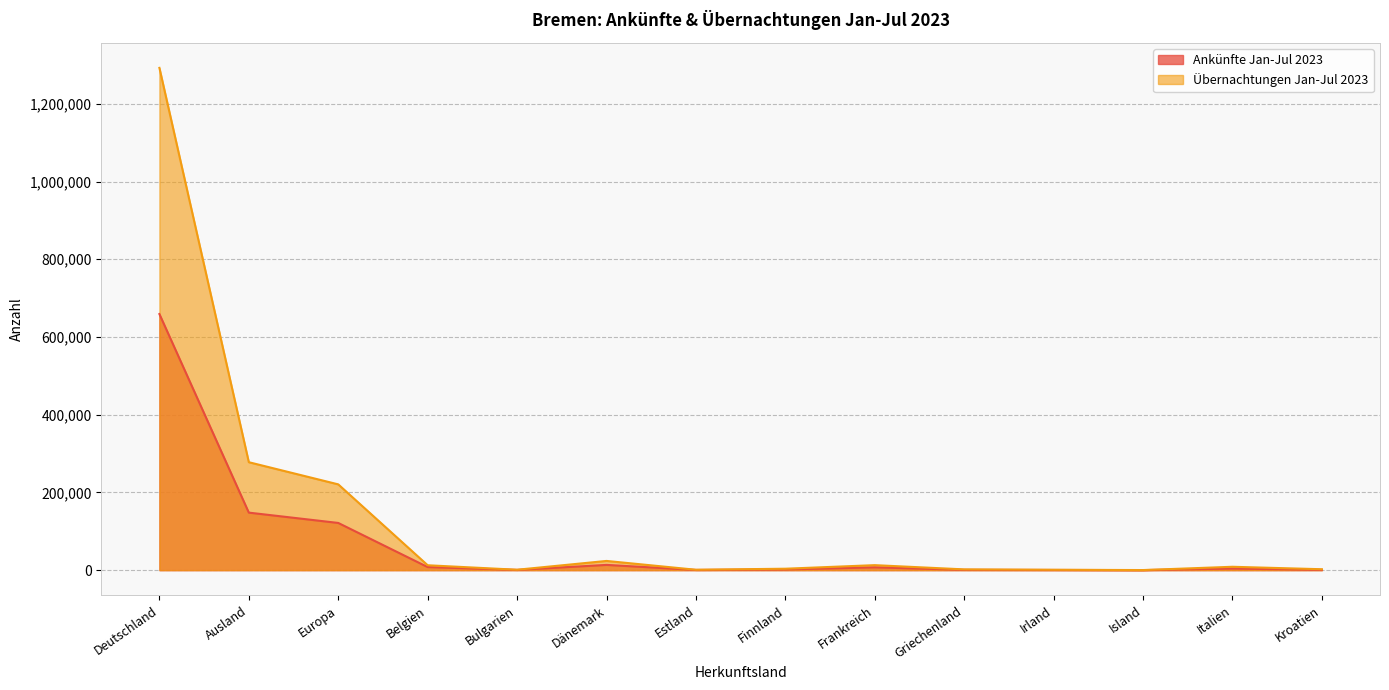

True or false: Übernachtungen Jan-Jul 2023 and Ankünfte Jan-Jul 2023 cross at least once.

False